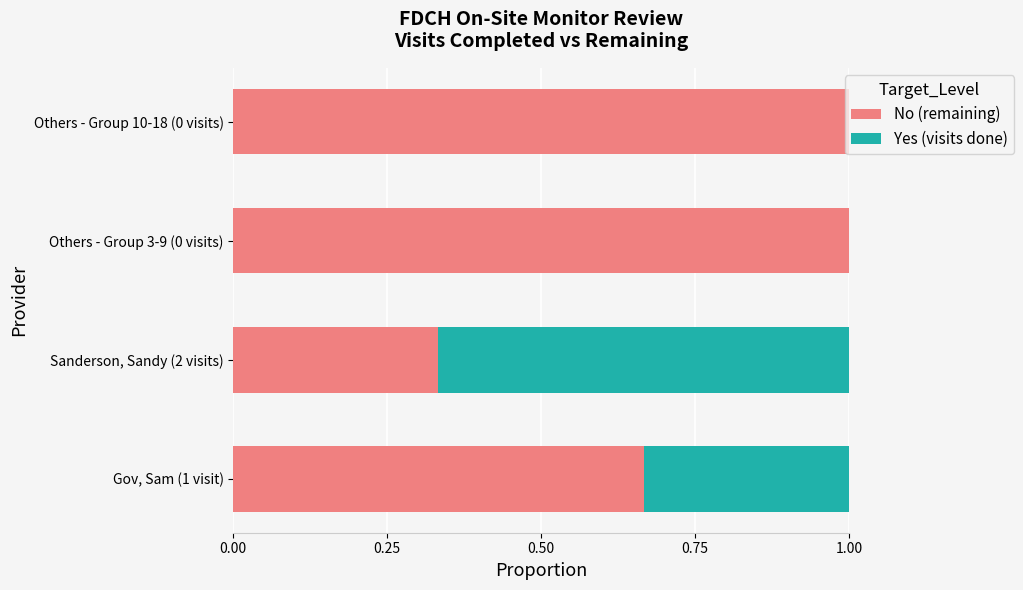

What is the sum of all No (remaining) values?

3.0